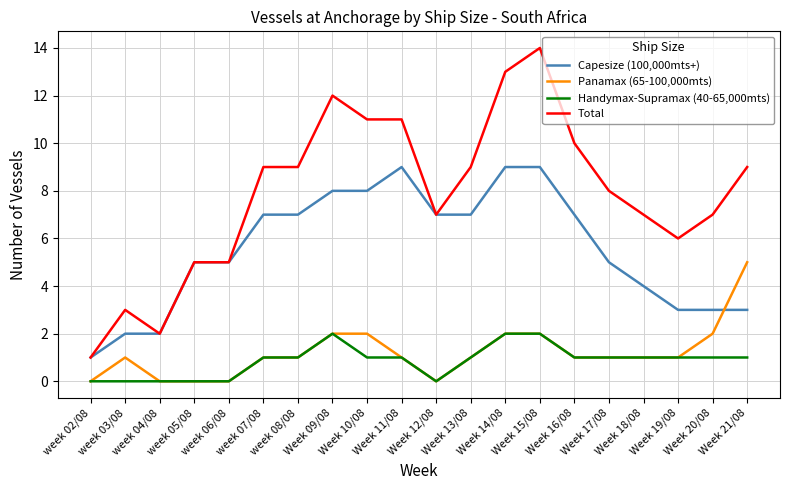

List the series in order of their peak value, highest first.

Total, Capesize (100,000mts+), Panamax (65-100,000mts), Handymax-Supramax (40-65,000mts)